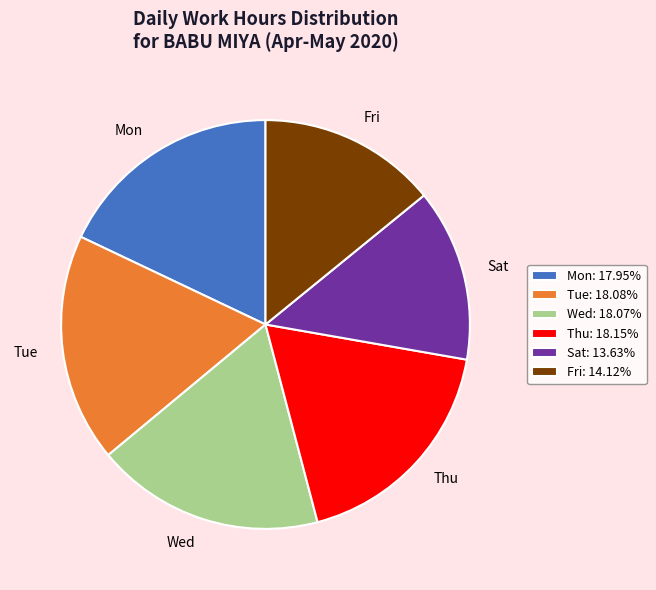

How many slices are in this pie chart?

6